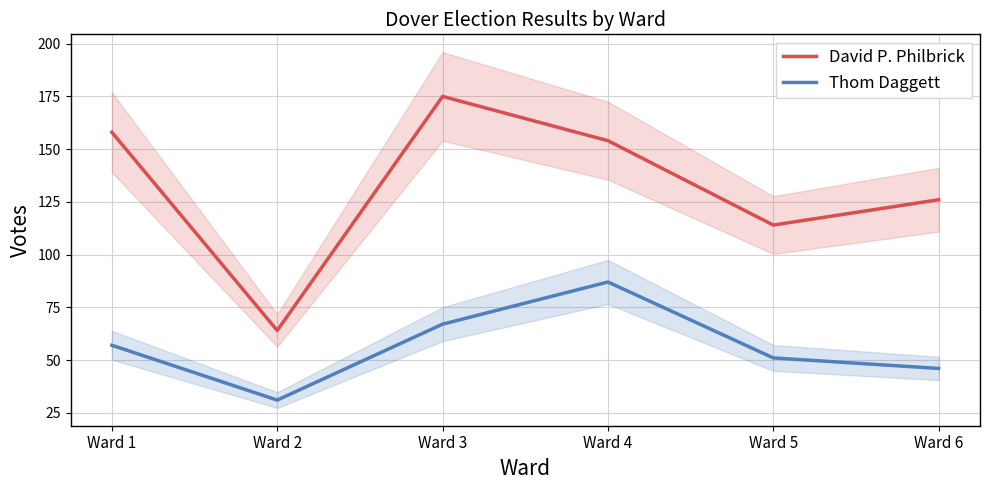

The value of Thom Daggett at Ward 6 is 46. True or false?

True